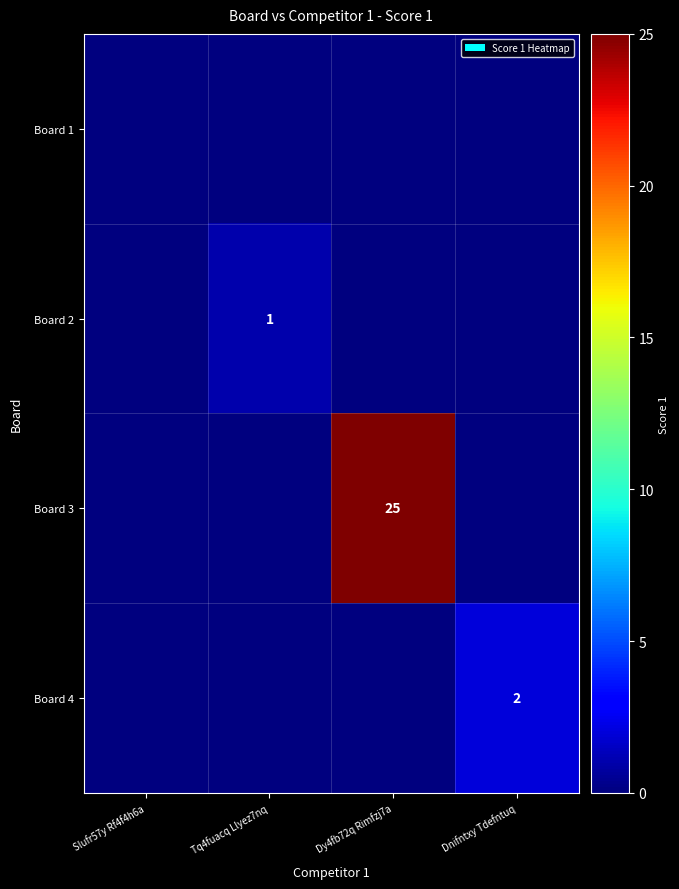

At which category is the sum across all series the highest?

Dy4fb72q Rimfzj7a